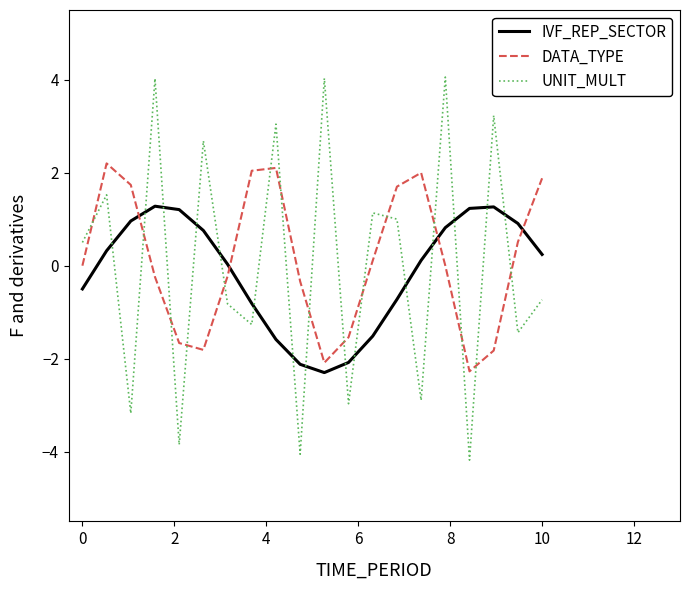

List the series in order of their peak value, lowest first.

IVF_REP_SECTOR, DATA_TYPE, UNIT_MULT